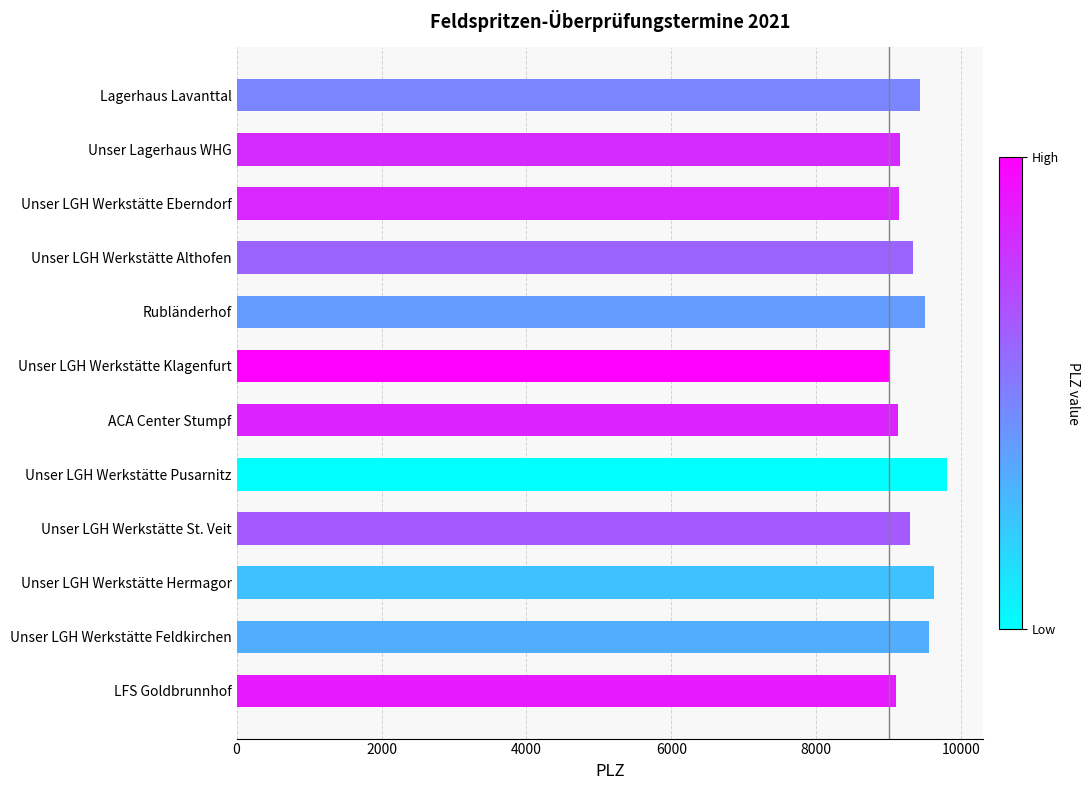

How many bars are there in total?

12